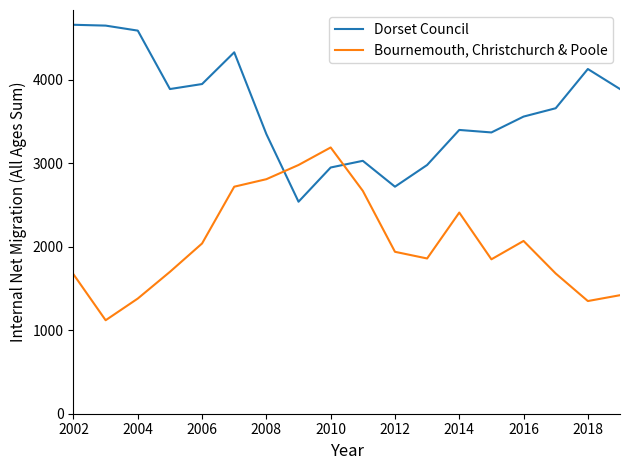

What is the average value of the Bournemouth, Christchurch & Poole series?

2048